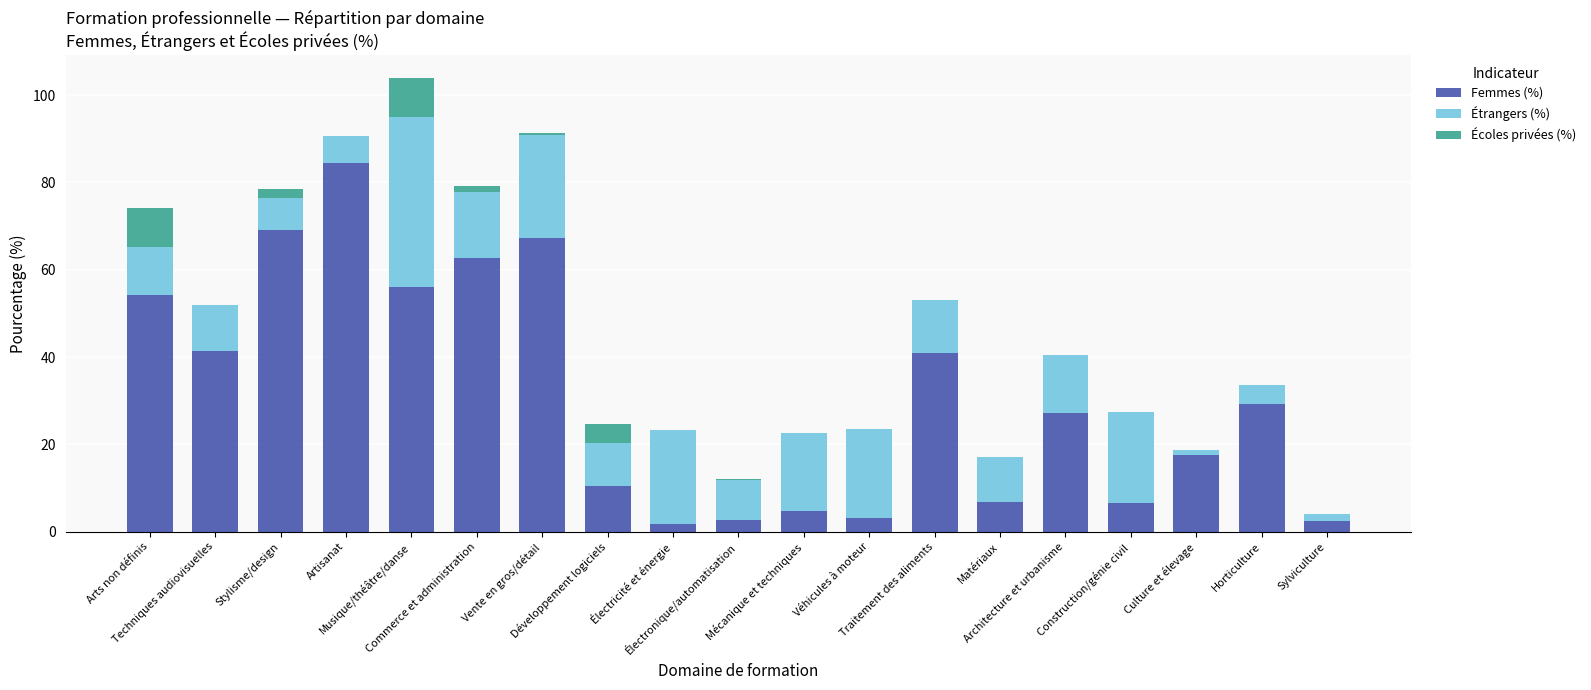

What is the sum of all Femmes (%) values?

589.0